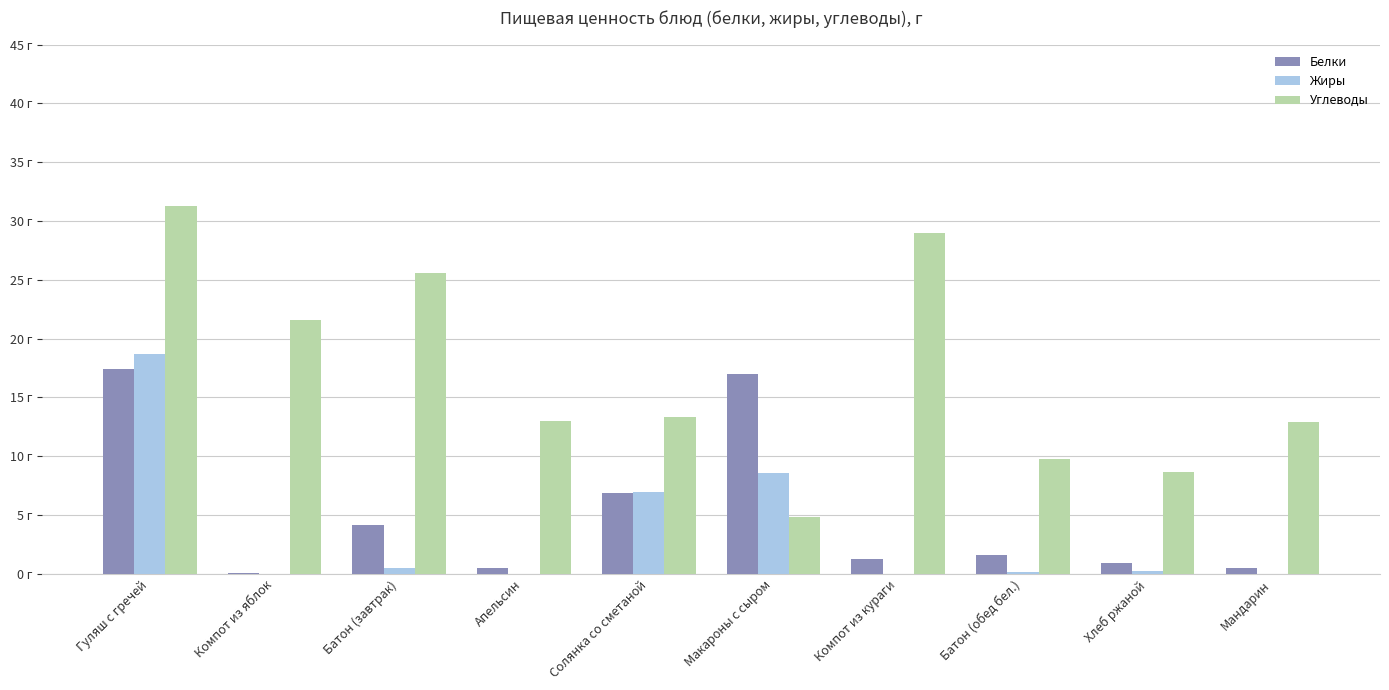

Which category has the highest value in the Белки series?

Гуляш с гречей